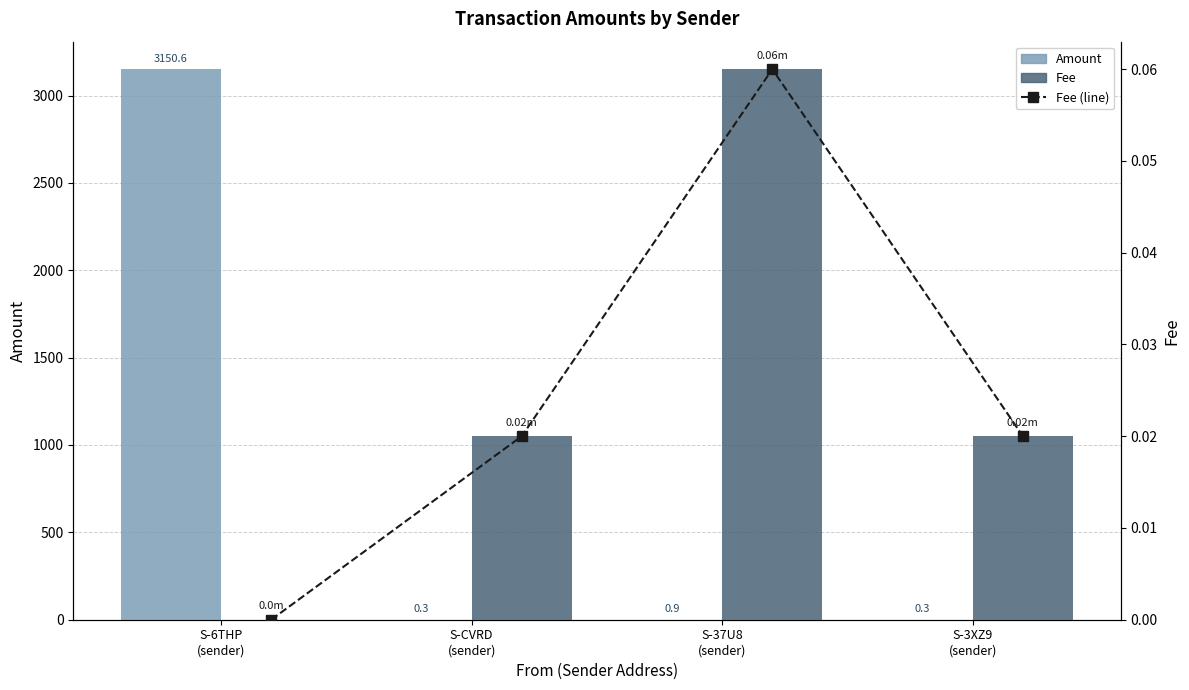

What is the maximum value for Fee (line)?

0.1